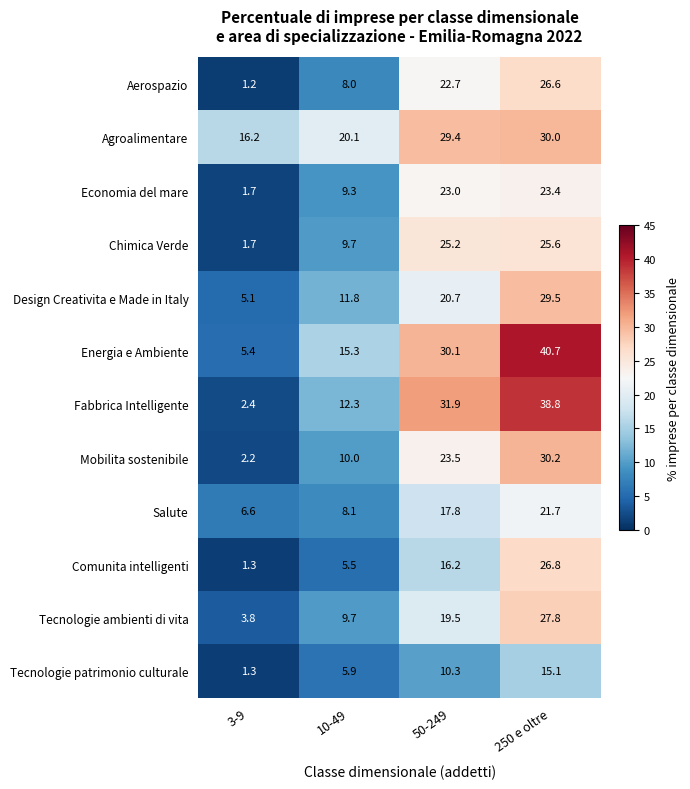

Is it true that Design Creativita e Made in Italy equals 29.5 at 250 e oltre?

True